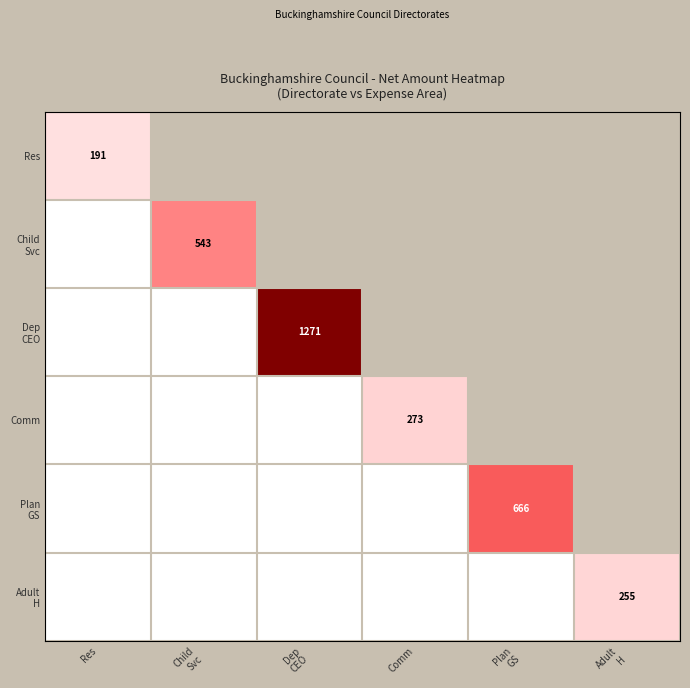

What is the difference between the highest and lowest values at Res?

191.3